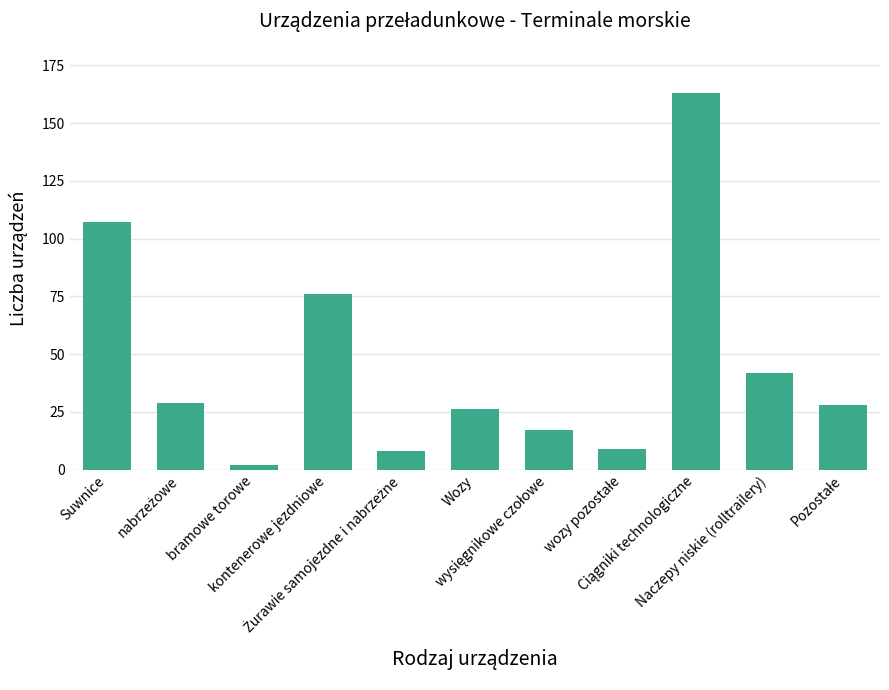

How many data points are less than 28?

5